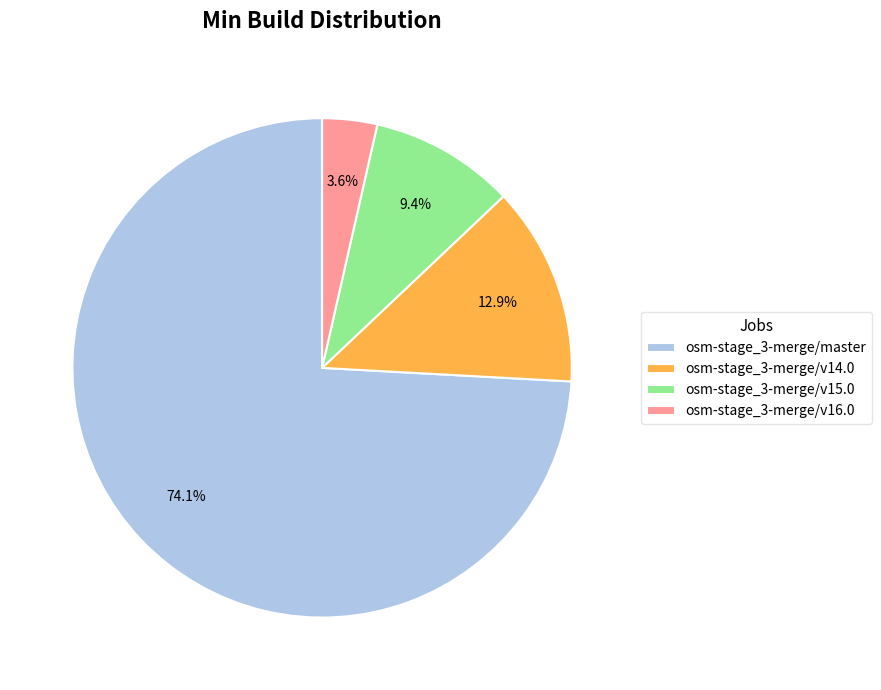

Between osm-stage_3-merge/v15.0 and osm-stage_3-merge/v14.0, which is larger?

osm-stage_3-merge/v14.0